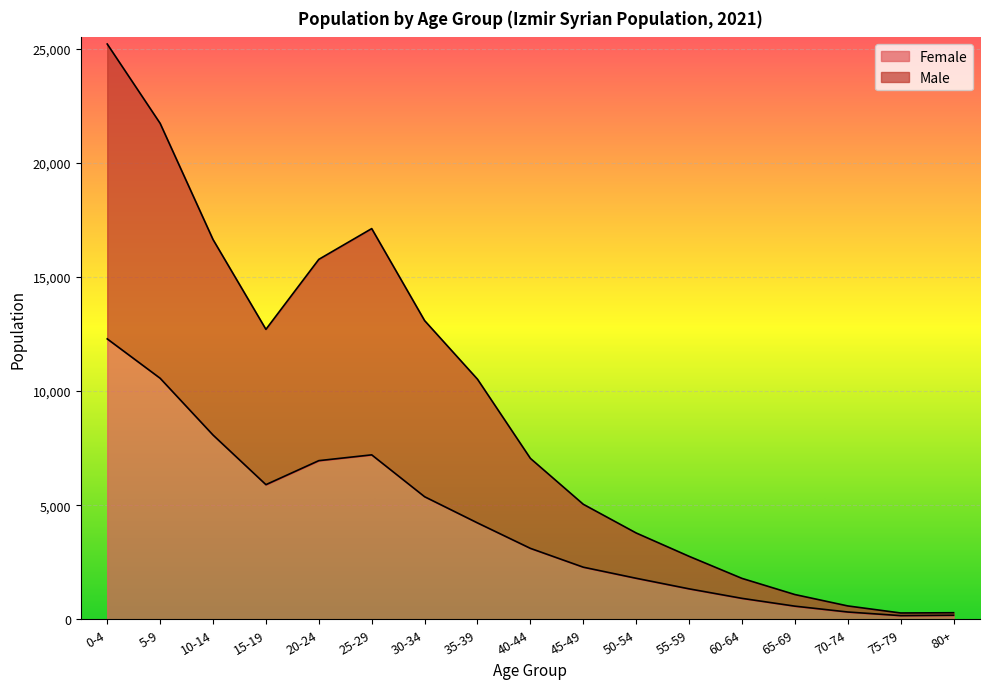

What position from the left is 70-74?

15